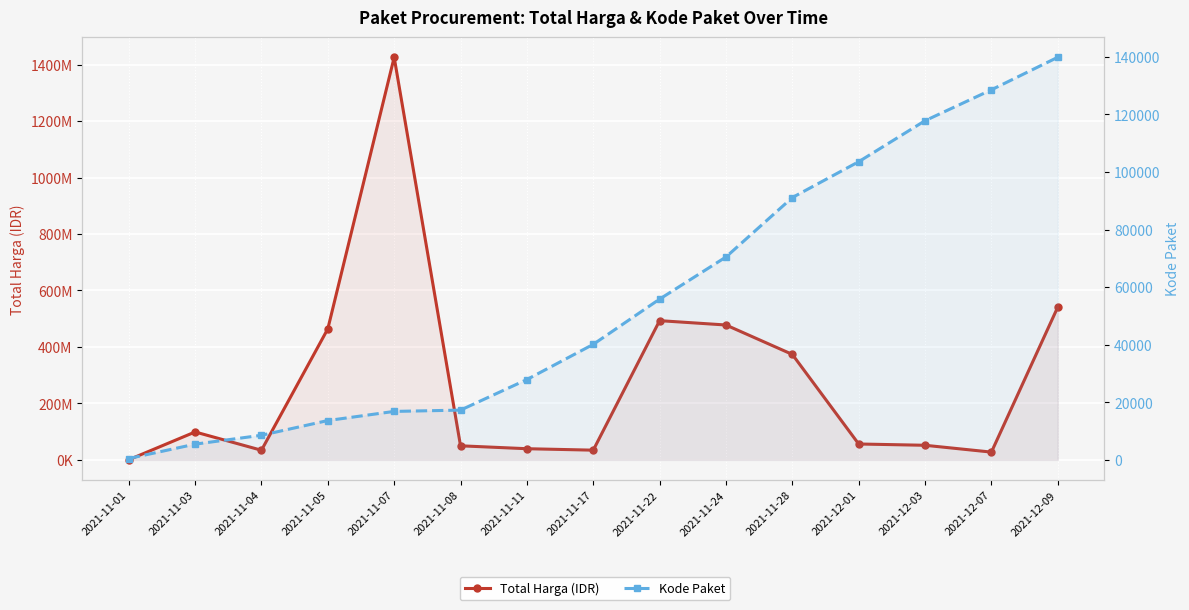

At which category is the sum across all series the highest?

2021-11-07